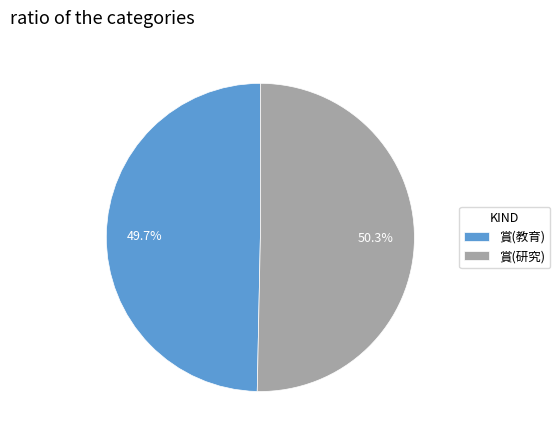

To the nearest percent, what is the average slice percentage?

50%